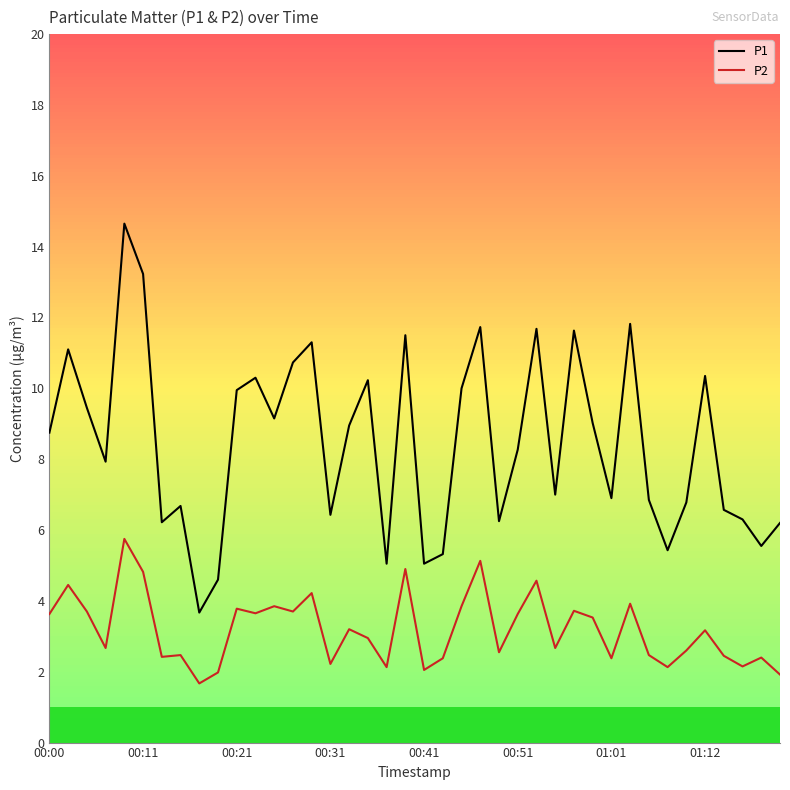

Count the number of categories in the chart.

40